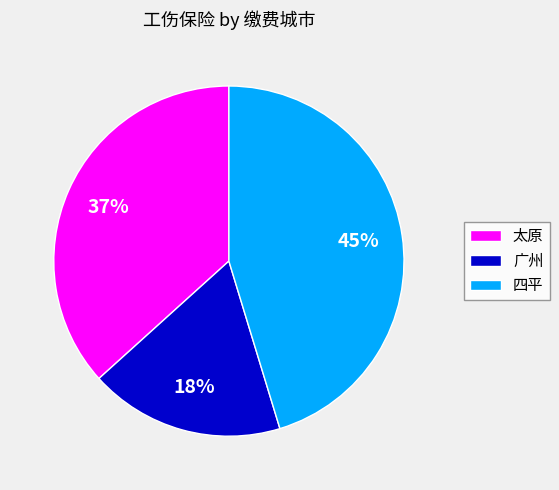

How many slices are in this pie chart?

3